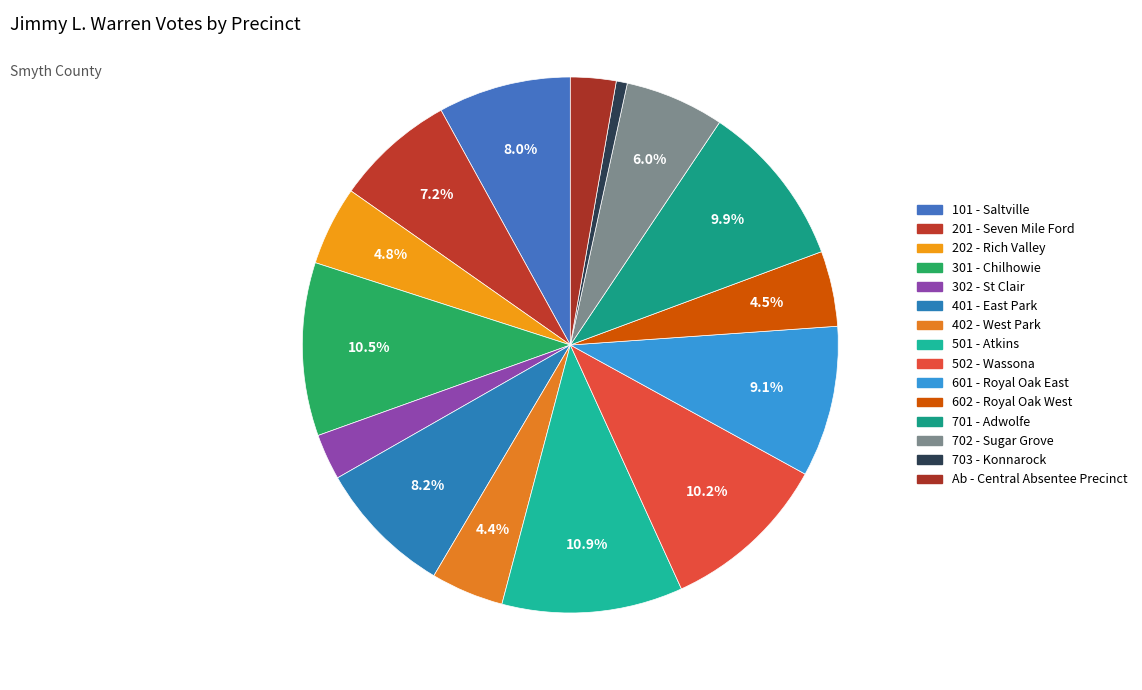

Count the number of slices in the pie.

15